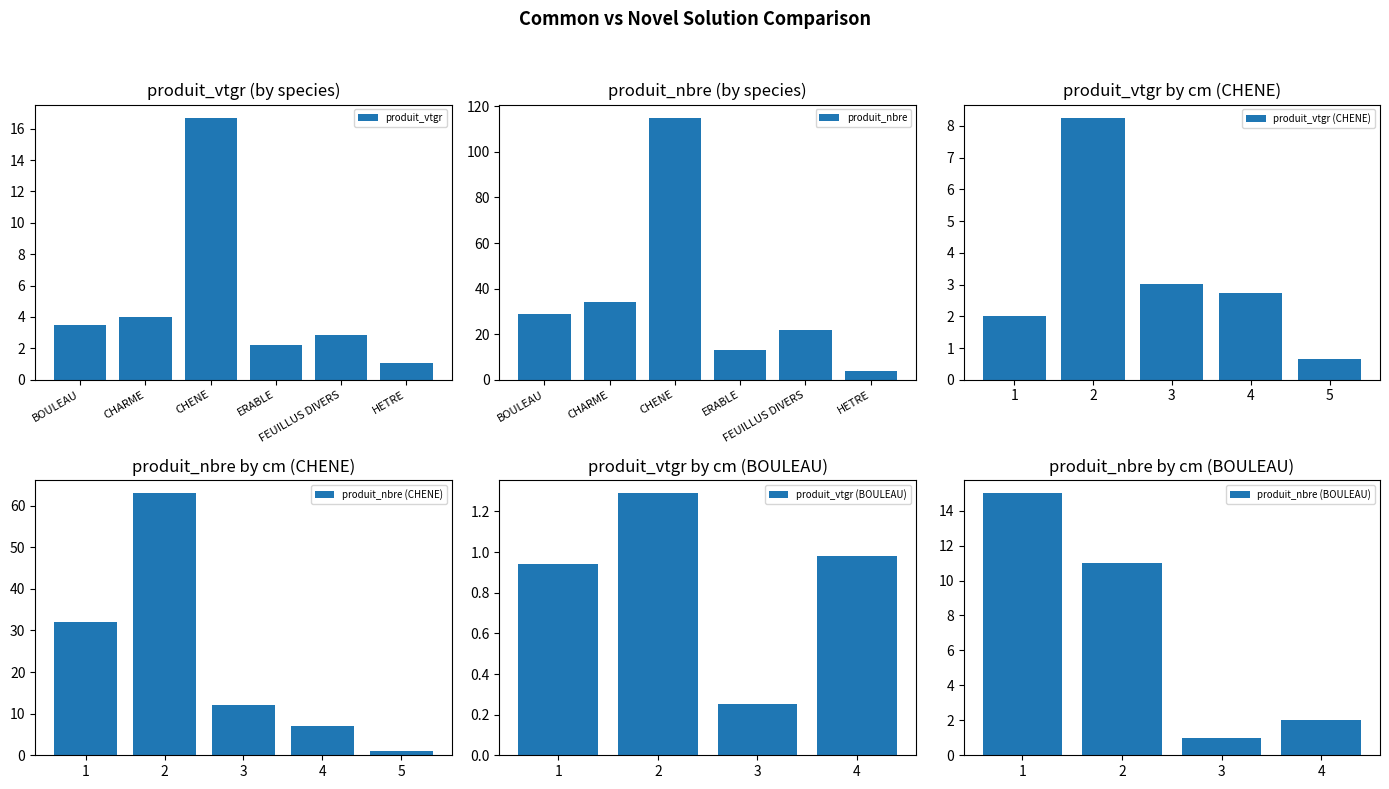

At which label does produit_nbre reach its peak?

CHENE